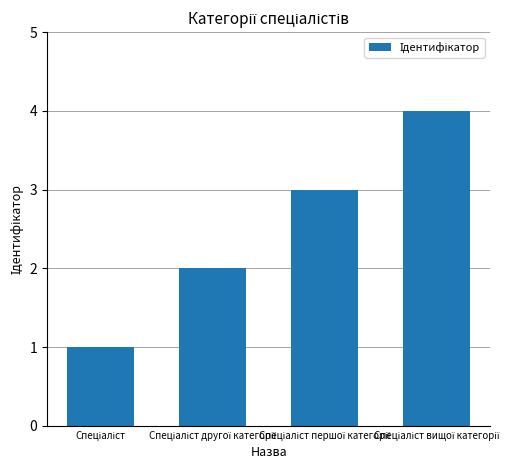

What is the maximum value shown in the chart?

4